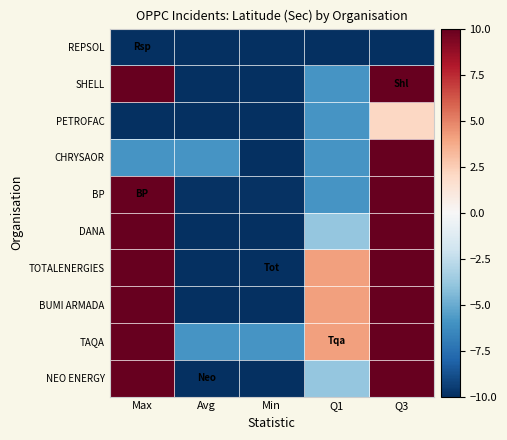

What is the smallest value displayed?

-18.9